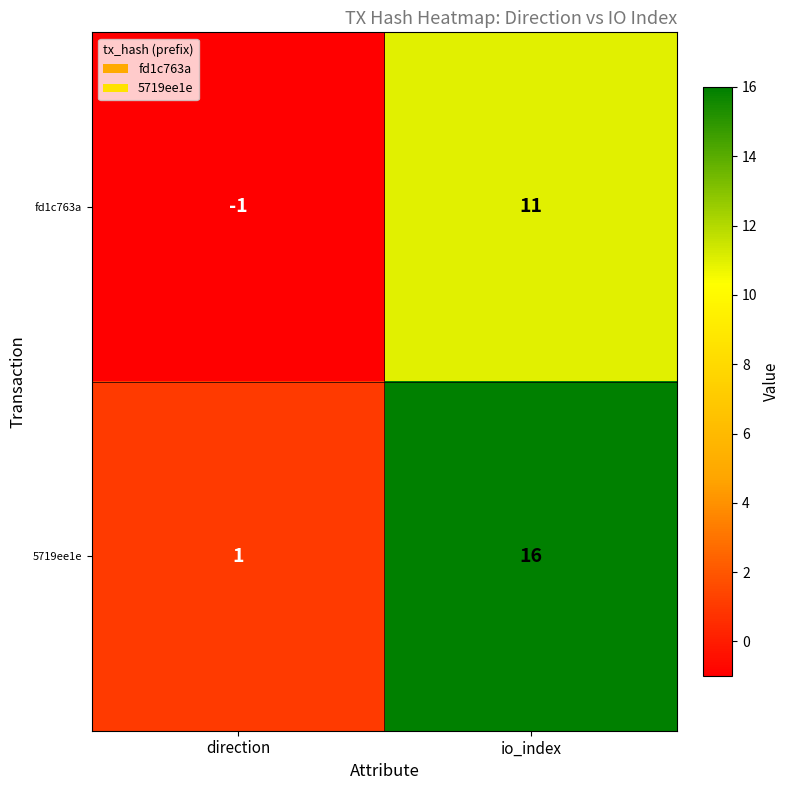

Reading left to right, what are all the values shown in this chart?

fd1c763a: direction=-1	io_index=11
5719ee1e: direction=1	io_index=16